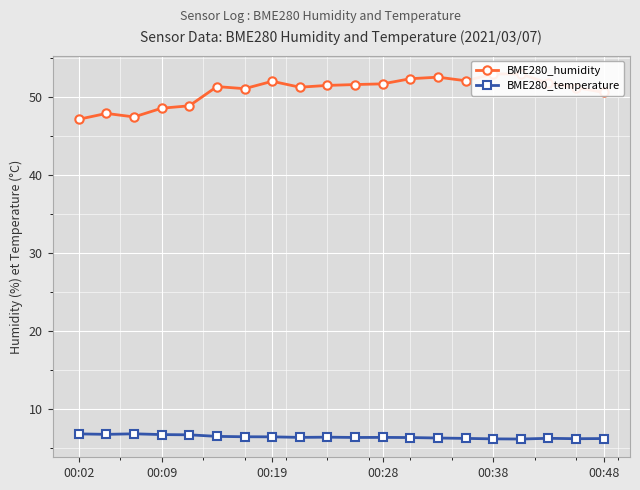

True or false: BME280_humidity has more than 0 points higher than both neighbors.

True